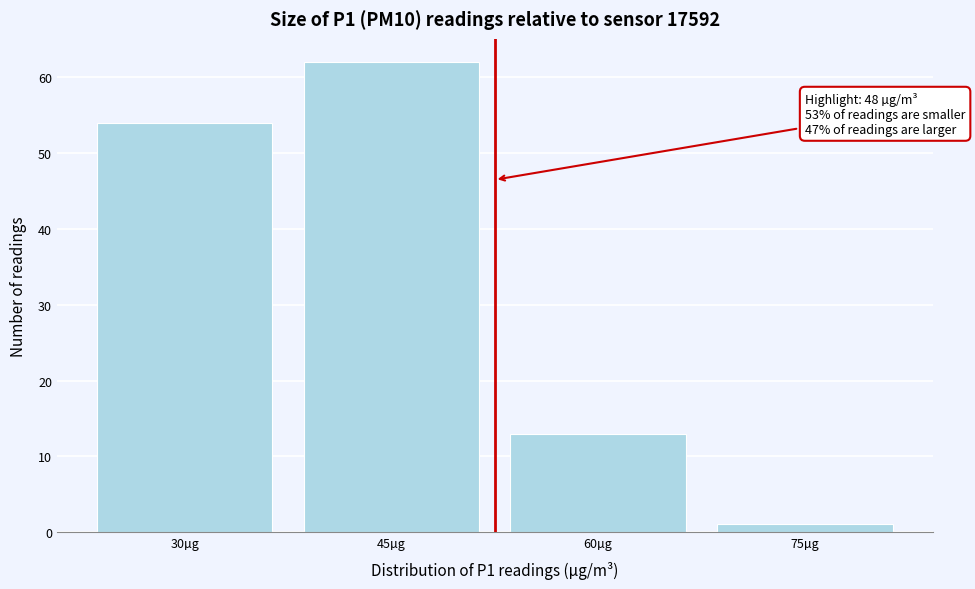

Reading left to right, extract all data points from this chart.

30µg=54	45µg=62	60µg=13	75µg=1